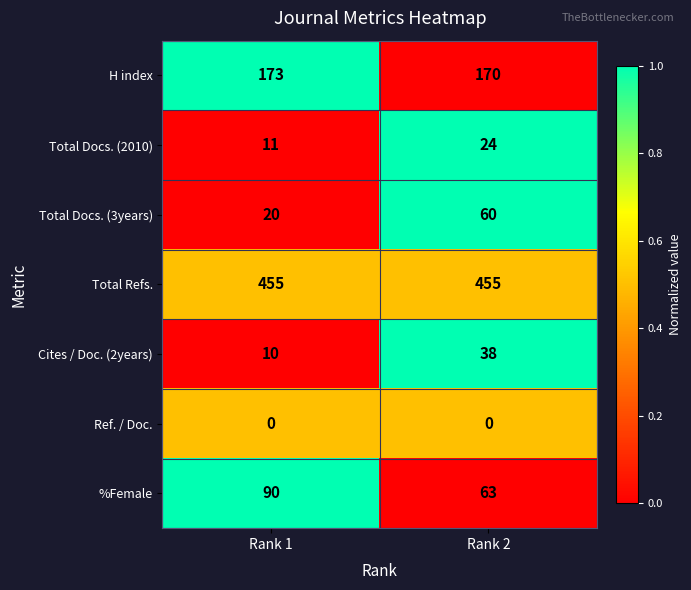

List the series in order of their peak value, highest first.

Total Refs., H index, %Female, Total Docs. (3years), Cites / Doc. (2years), Total Docs. (2010), Ref. / Doc.